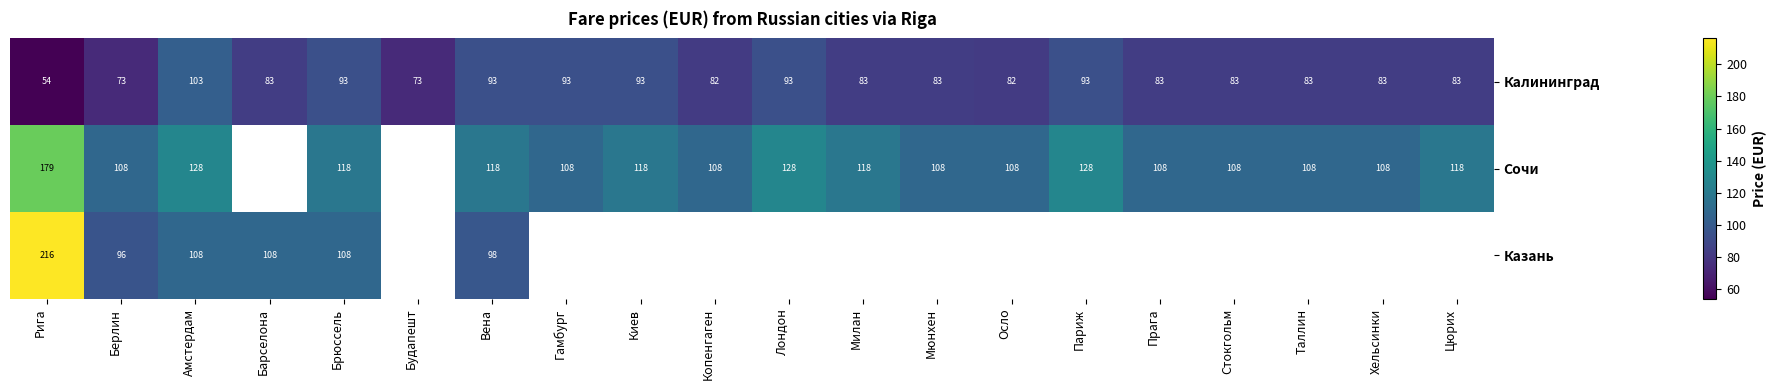

What is the spread (max minus min) of values at Амстердам?

25.0